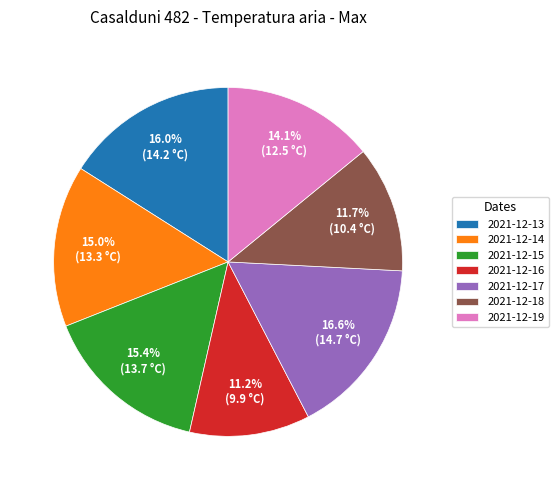

How many segments does this pie chart have?

7